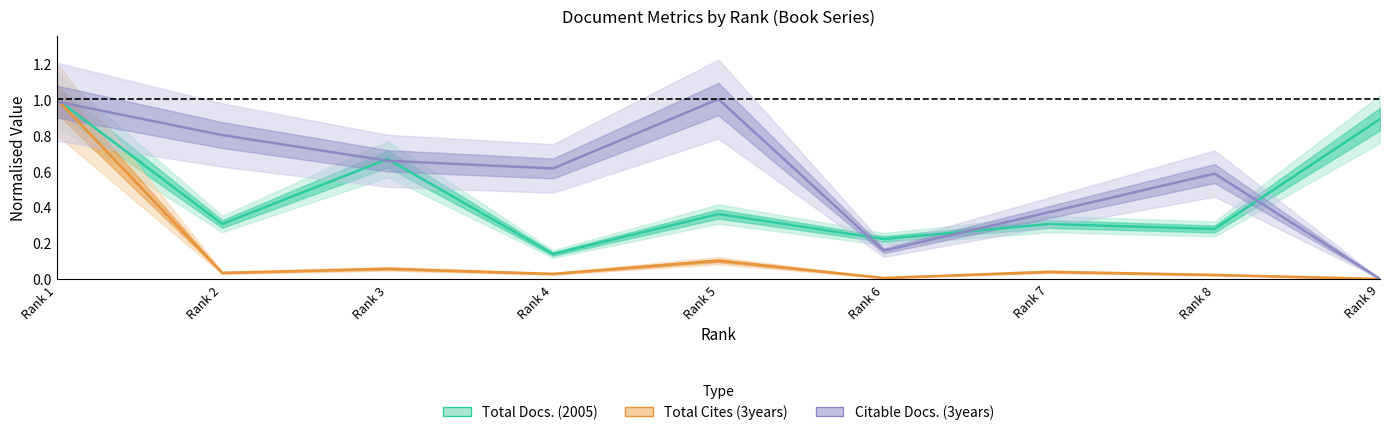

What is the value of the Citable Docs. (3years) point at the 7th from the left?

0.4